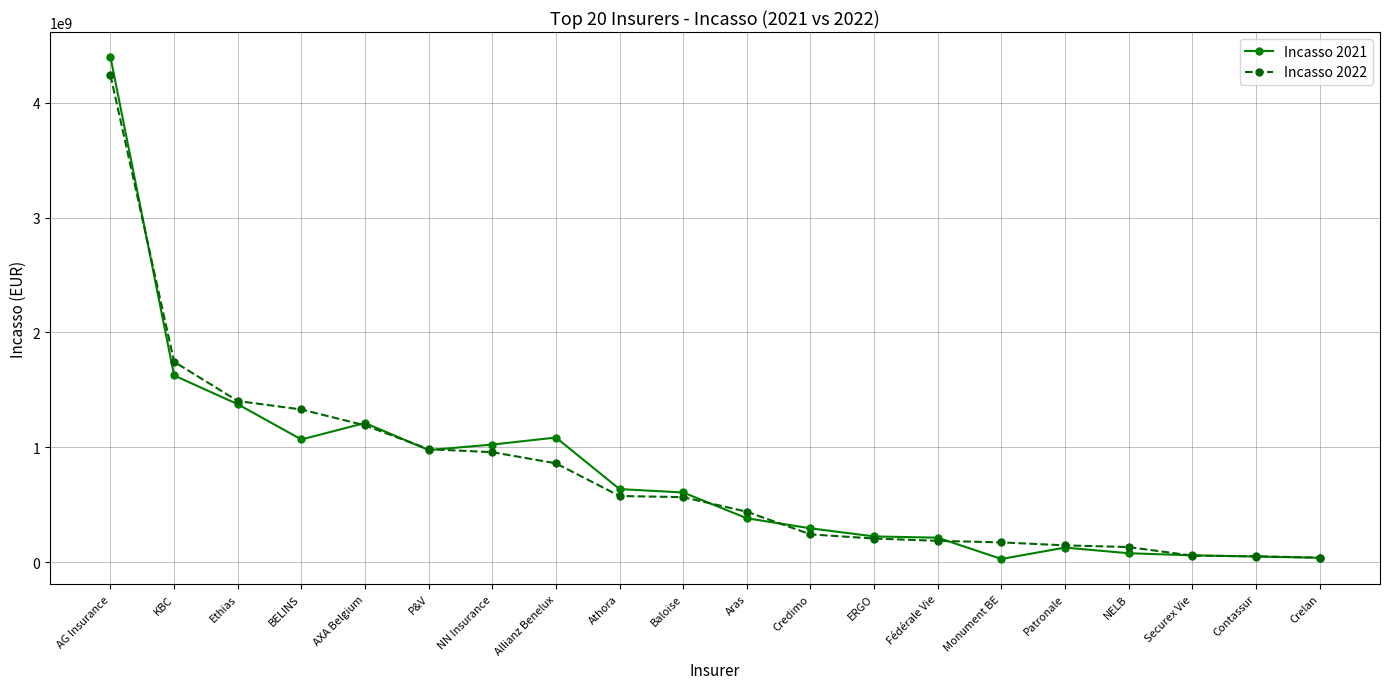

Is the value of Incasso 2022 at Fédérale Vie greater than the value of Incasso 2021 at AXA Belgium?

No